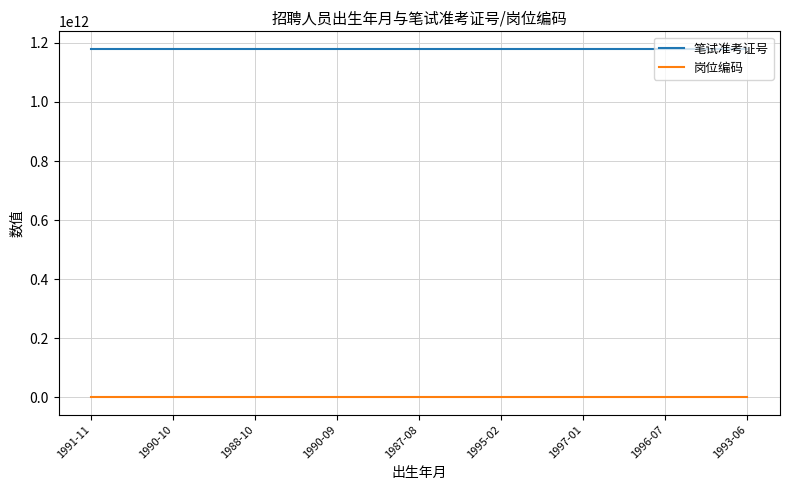

True or false: 笔试准考证号 and 岗位编码 intersect in this chart.

False